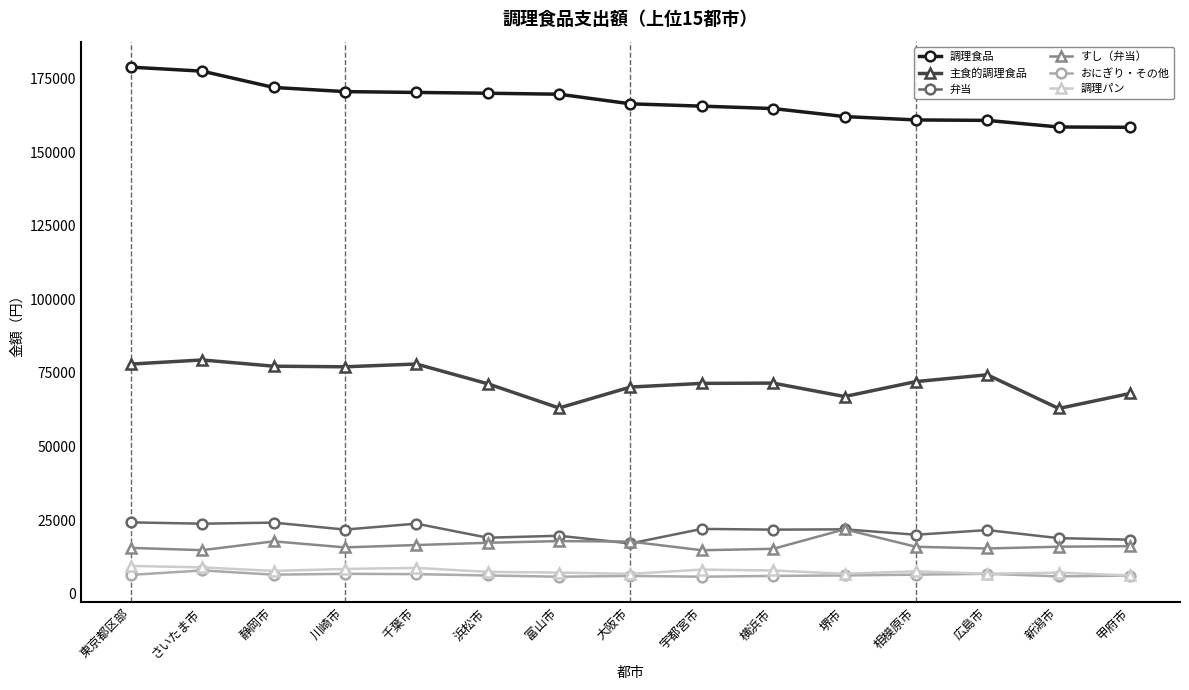

Is this an area chart (filled region under the line)?

No